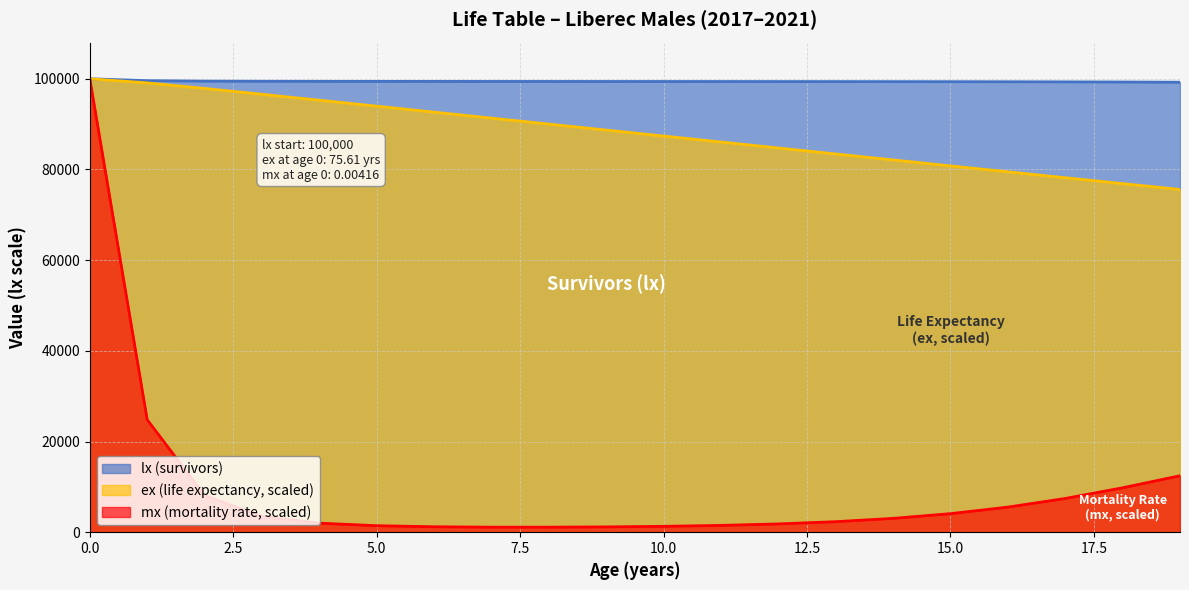

True or false: ex has a value of 30019.5 at 17.

False